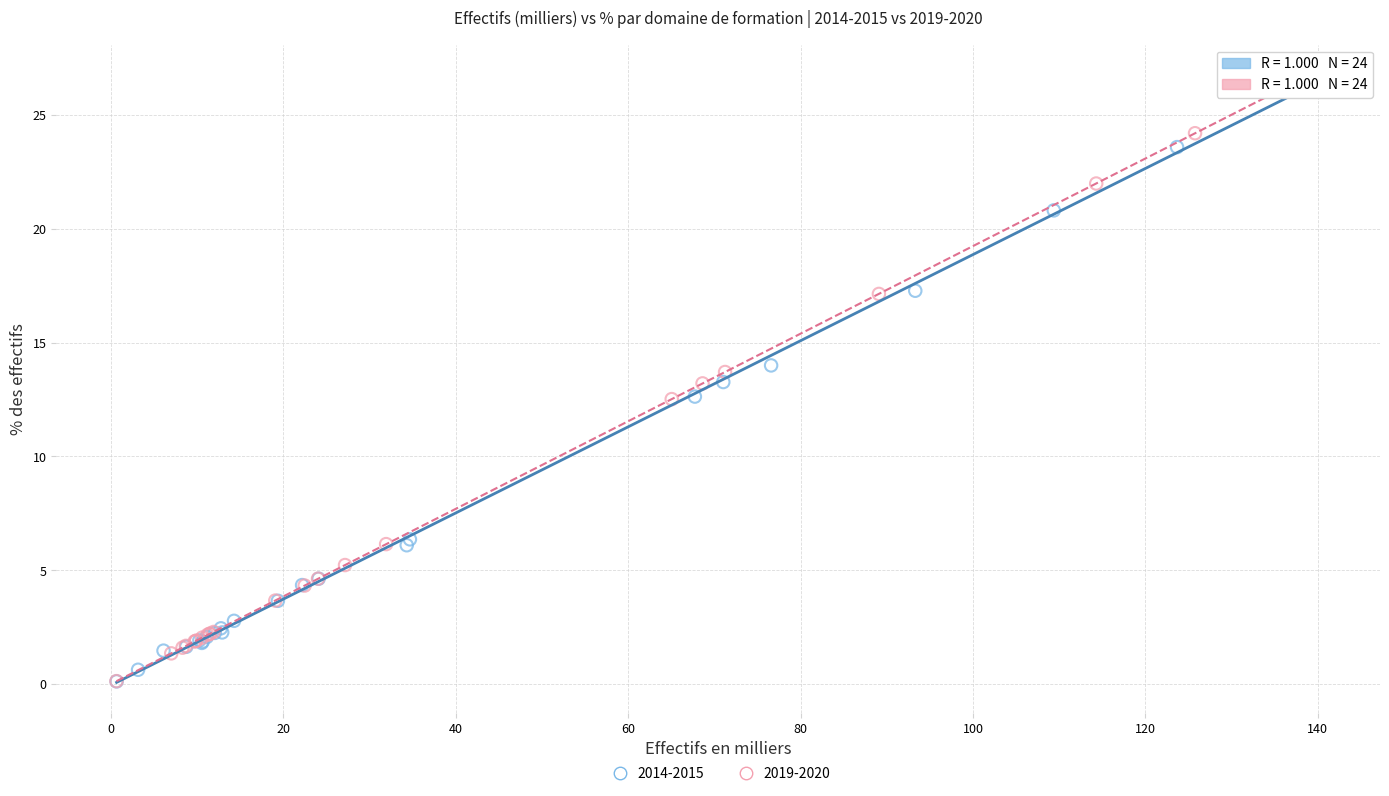

Which series has the widest spread of Y values?

2014-2015